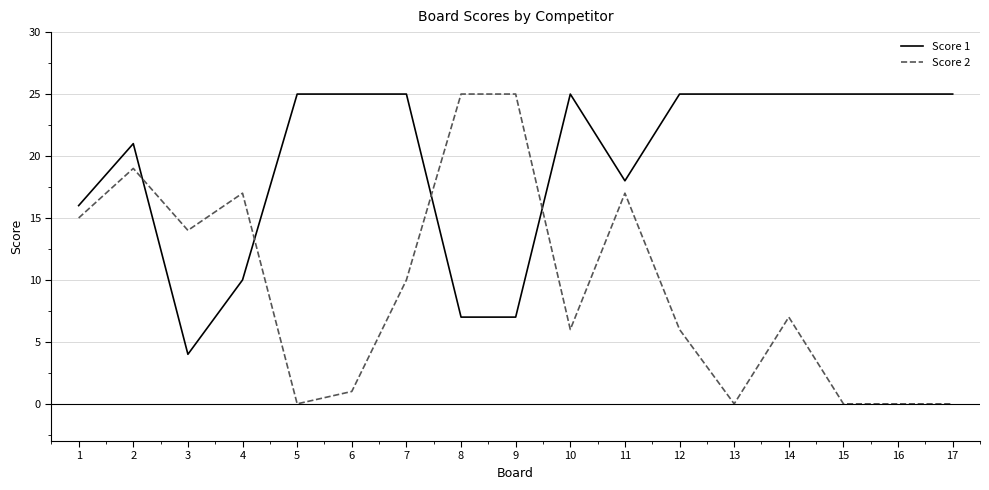

Which series has the largest total across all categories?

Score 1